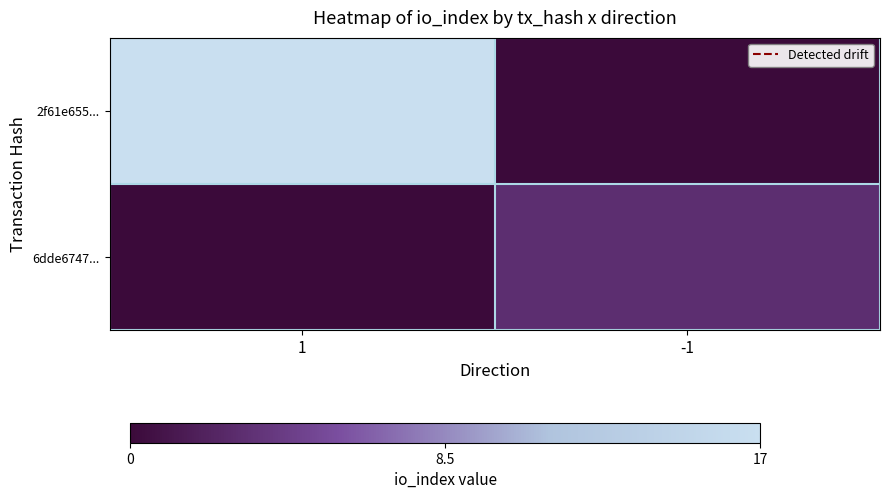

Between -1 and 1, which is larger?

1